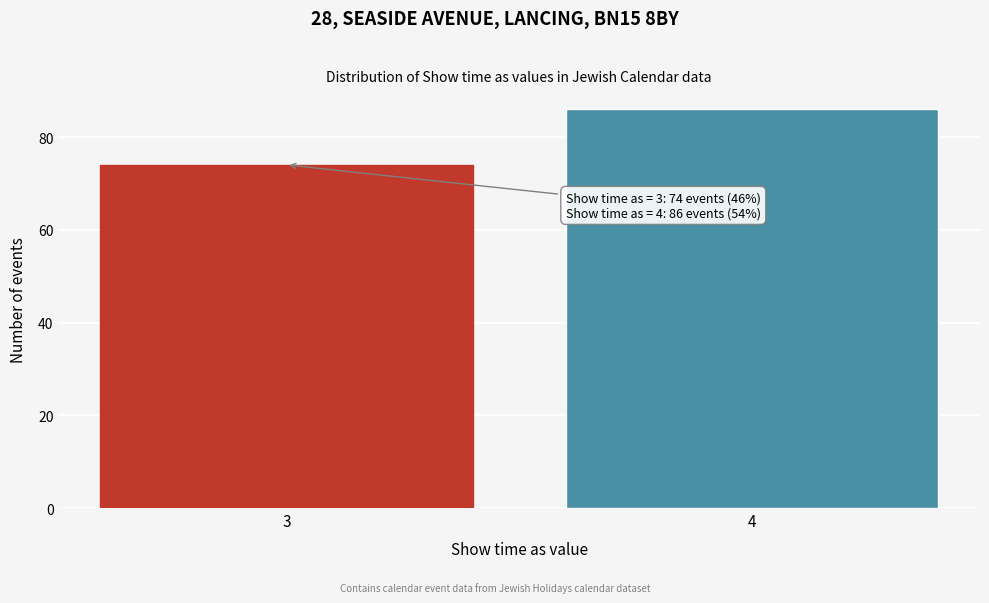

Reading left to right, what are all the values shown in this chart?

74	86